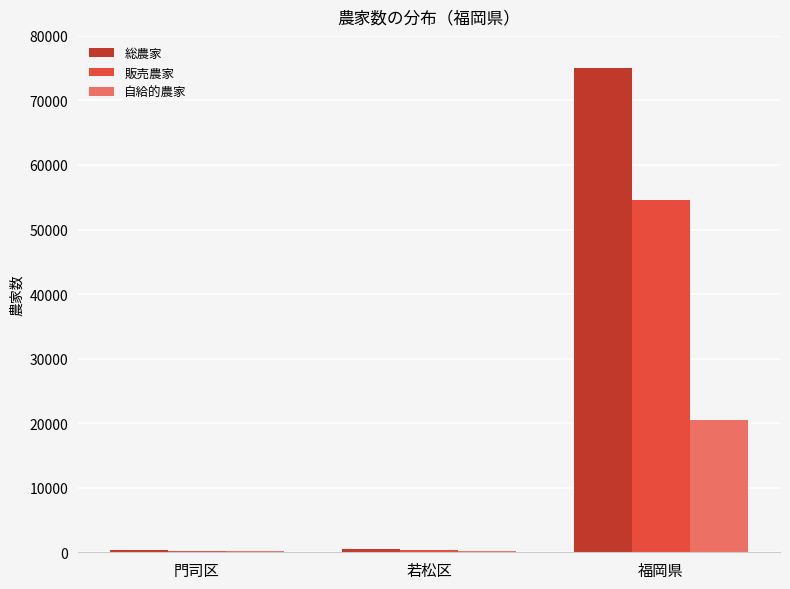

What is the spread (max minus min) of values at 門司区?

184